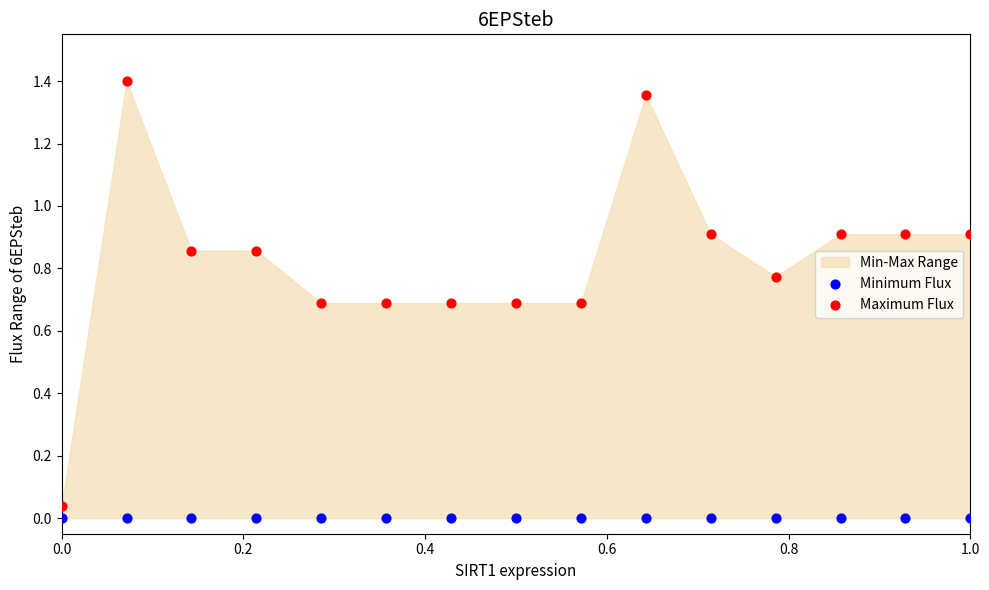

Count the number of points in this scatter plot.

30